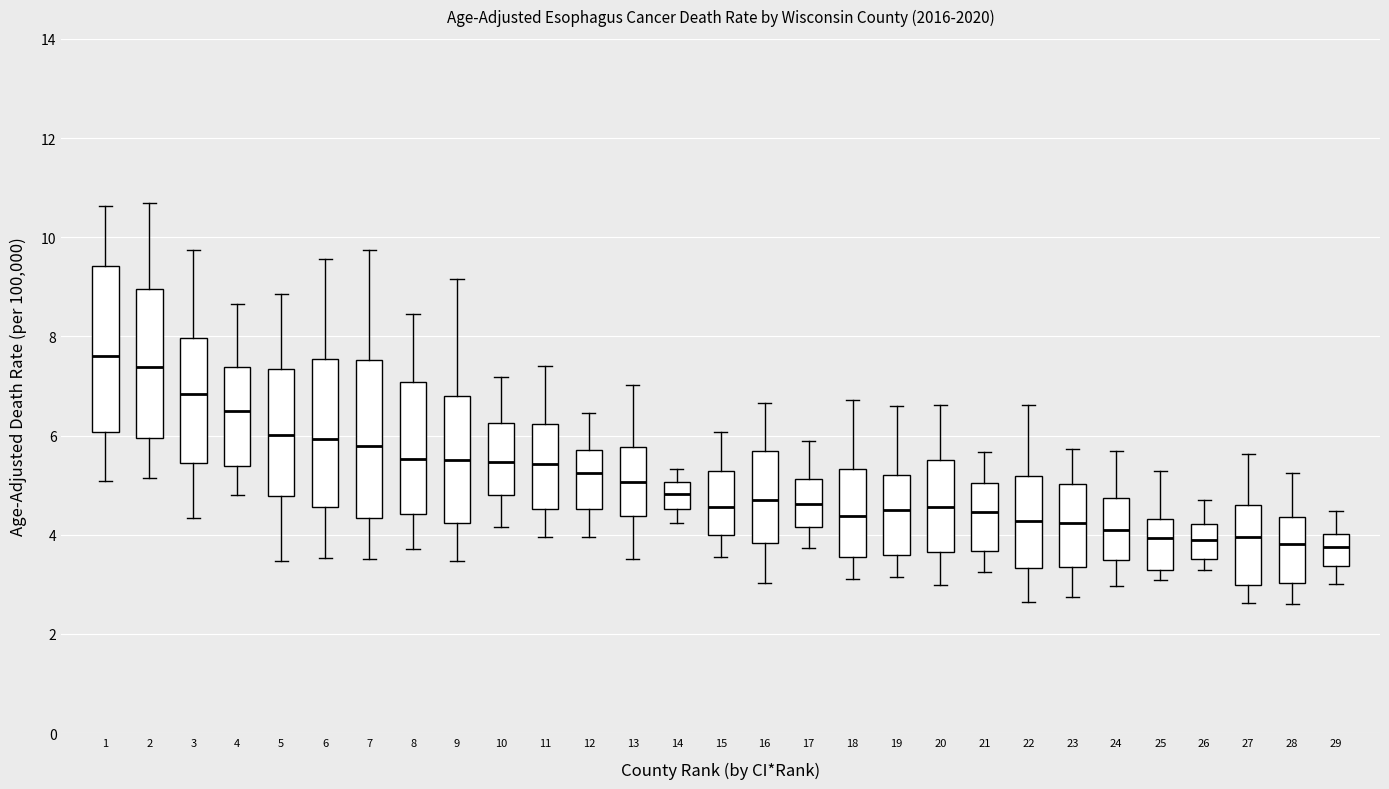

Reading left to right, read every box against the y-axis: the position of its median line, the range the box covers, and the ends of its whiskers. The values are not printed on the chart, so give them approximately, as read against the axis.

1: median 7.6, box 6.0 to 9.4, whiskers 5.0 to 10.6
2: median 7.4, box 6.0 to 9.0, whiskers 5.2 to 10.6
3: median 6.8, box 5.4 to 8.0, whiskers 4.4 to 9.8
4: median 6.4, box 5.4 to 7.4, whiskers 4.8 to 8.6
5: median 6.0, box 4.8 to 7.4, whiskers 3.4 to 8.8
6: median 6.0, box 4.6 to 7.6, whiskers 3.6 to 9.6
7: median 5.8, box 4.4 to 7.6, whiskers 3.6 to 9.8
8: median 5.6, box 4.4 to 7.0, whiskers 3.8 to 8.4
9: median 5.6, box 4.2 to 6.8, whiskers 3.4 to 9.2
10: median 5.4, box 4.8 to 6.2, whiskers 4.2 to 7.2
11: median 5.4, box 4.6 to 6.2, whiskers 4.0 to 7.4
12: median 5.2, box 4.6 to 5.8, whiskers 4.0 to 6.4
13: median 5.0, box 4.4 to 5.8, whiskers 3.6 to 7.0
14: median 4.8, box 4.6 to 5.0, whiskers 4.2 to 5.4
15: median 4.6, box 4.0 to 5.2, whiskers 3.6 to 6.0
16: median 4.6, box 3.8 to 5.6, whiskers 3.0 to 6.6
17: median 4.6, box 4.2 to 5.2, whiskers 3.8 to 5.8
18: median 4.4, box 3.6 to 5.4, whiskers 3.2 to 6.8
19: median 4.4, box 3.6 to 5.2, whiskers 3.2 to 6.6
20: median 4.6, box 3.6 to 5.6, whiskers 3.0 to 6.6
21: median 4.4, box 3.6 to 5.0, whiskers 3.2 to 5.6
22: median 4.2, box 3.4 to 5.2, whiskers 2.6 to 6.6
23: median 4.2, box 3.4 to 5.0, whiskers 2.8 to 5.8
24: median 4.0, box 3.4 to 4.8, whiskers 3.0 to 5.6
25: median 4.0, box 3.2 to 4.4, whiskers 3.0 to 5.2
26: median 3.8, box 3.6 to 4.2, whiskers 3.2 to 4.6
27: median 4.0, box 3.0 to 4.6, whiskers 2.6 to 5.6
28: median 3.8, box 3.0 to 4.4, whiskers 2.6 to 5.2
29: median 3.8, box 3.4 to 4.0, whiskers 3.0 to 4.4